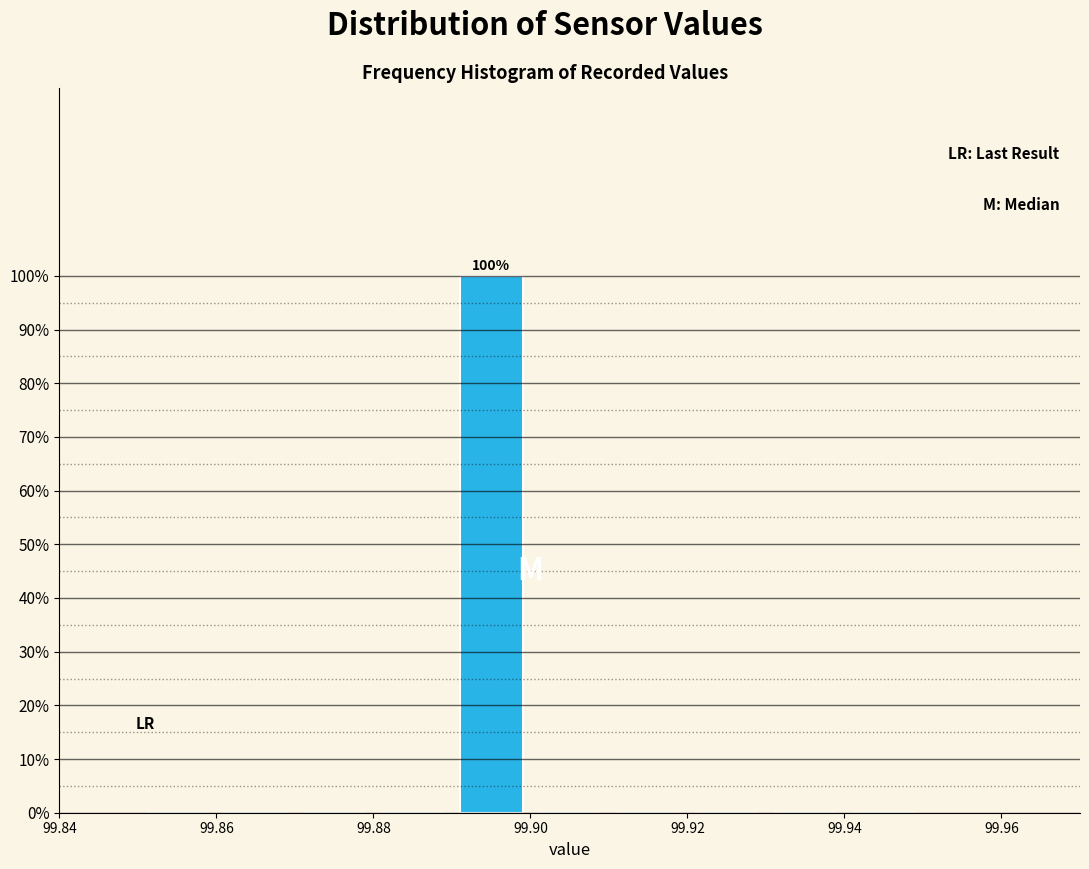

Which range on the x-axis has the tallest bar?

99.89 to 99.90